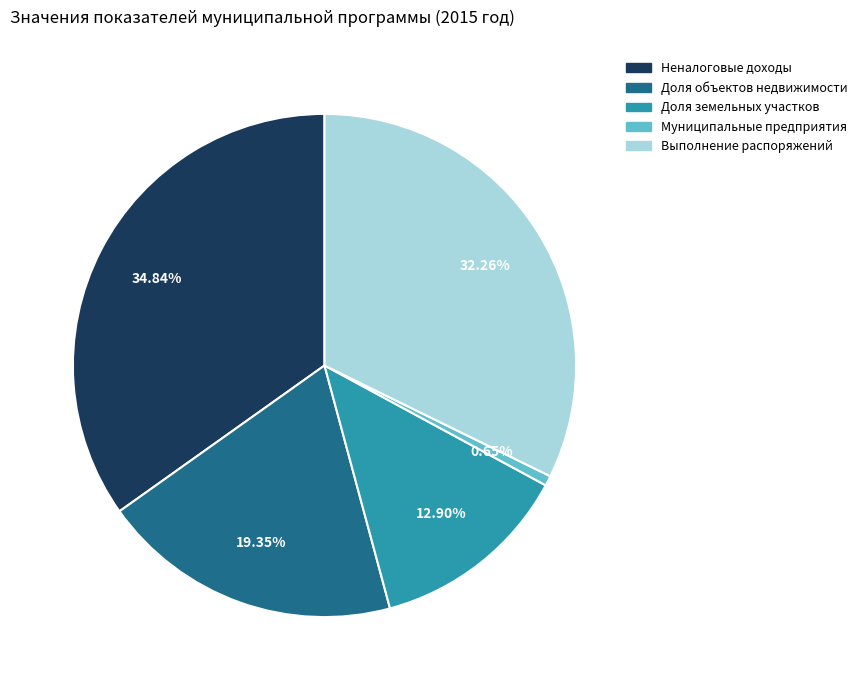

Does any single category account for the majority?

No